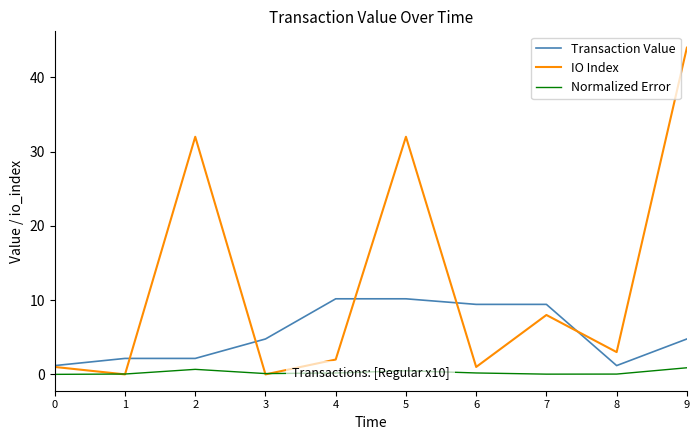

True or false: Transaction Value and Normalized Error cross at least once.

False